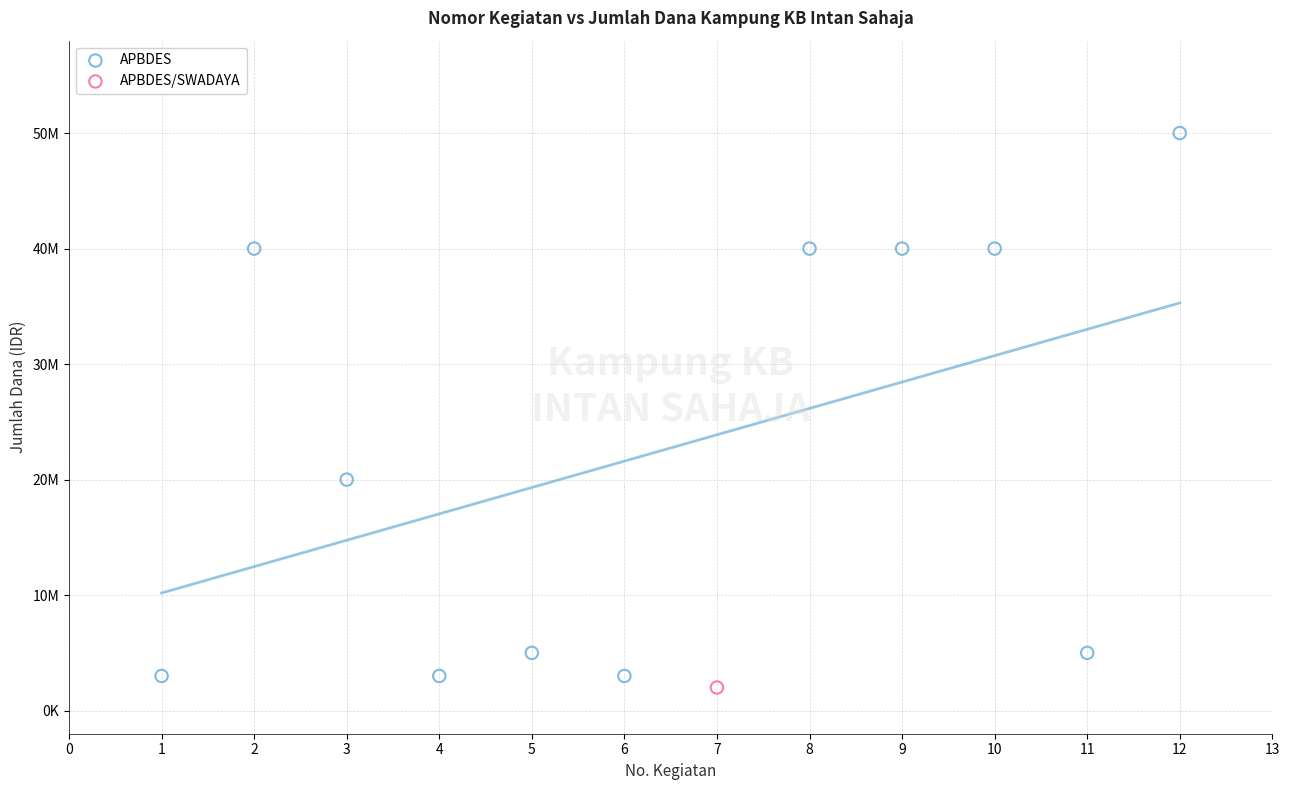

What are all the series names shown in the legend?

APBDES, APBDES/SWADAYA